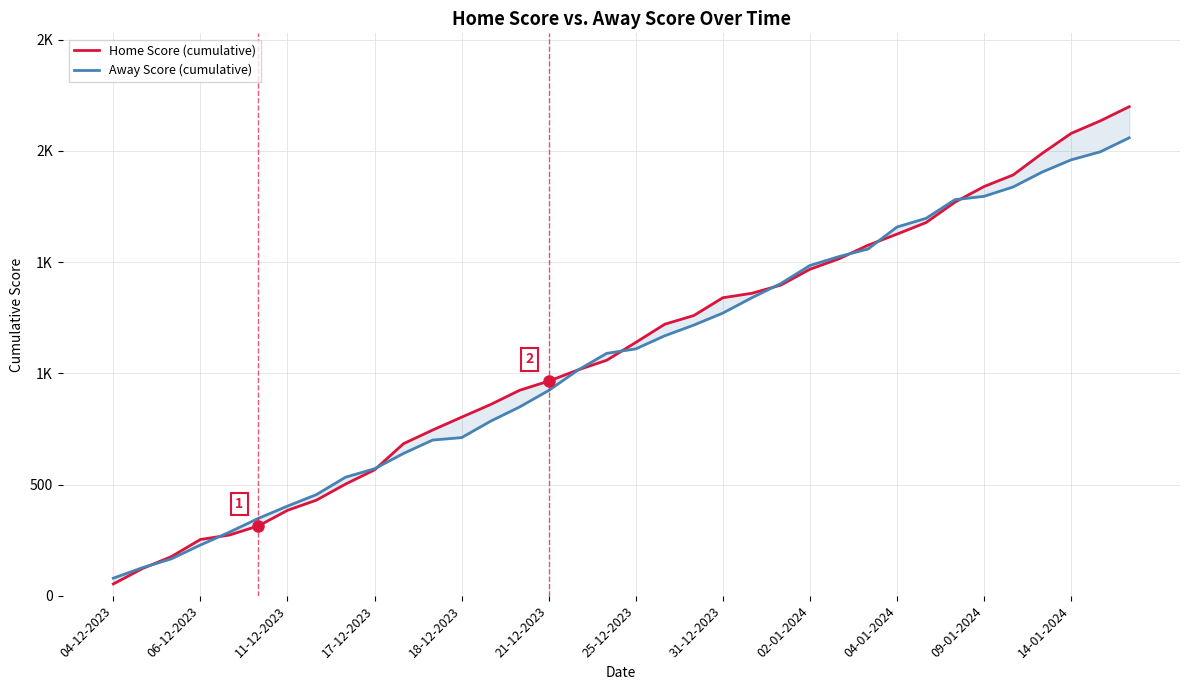

What value does the Home Score (cumulative) series have at 20, to the nearest 50?

1250